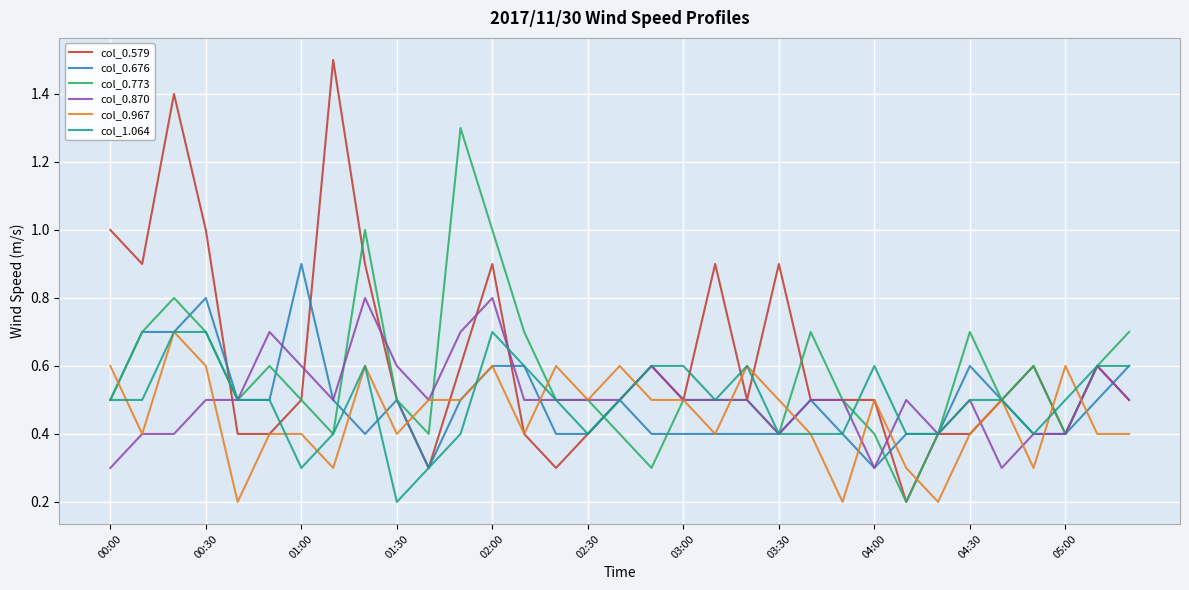

What is the maximum value for col_0.870?

0.8